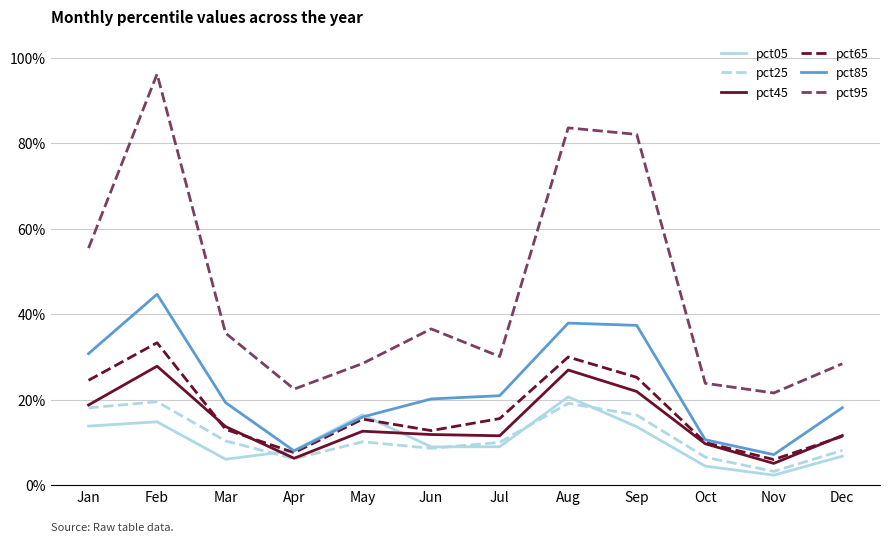

Reading left to right, list all the values displayed in this chart.

pct05: 0.1	0.1	0.1	0.1	0.2	0.1	0.1	0.2	0.1	0.0	0.0	0.1
pct25: 0.2	0.2	0.1	0.1	0.1	0.1	0.1	0.2	0.2	0.1	0.0	0.1
pct45: 0.2	0.3	0.1	0.1	0.1	0.1	0.1	0.3	0.2	0.1	0.1	0.1
pct65: 0.2	0.3	0.1	0.1	0.2	0.1	0.2	0.3	0.3	0.1	0.1	0.1
pct85: 0.3	0.4	0.2	0.1	0.2	0.2	0.2	0.4	0.4	0.1	0.1	0.2
pct95: 0.6	1.0	0.4	0.2	0.3	0.4	0.3	0.8	0.8	0.2	0.2	0.3